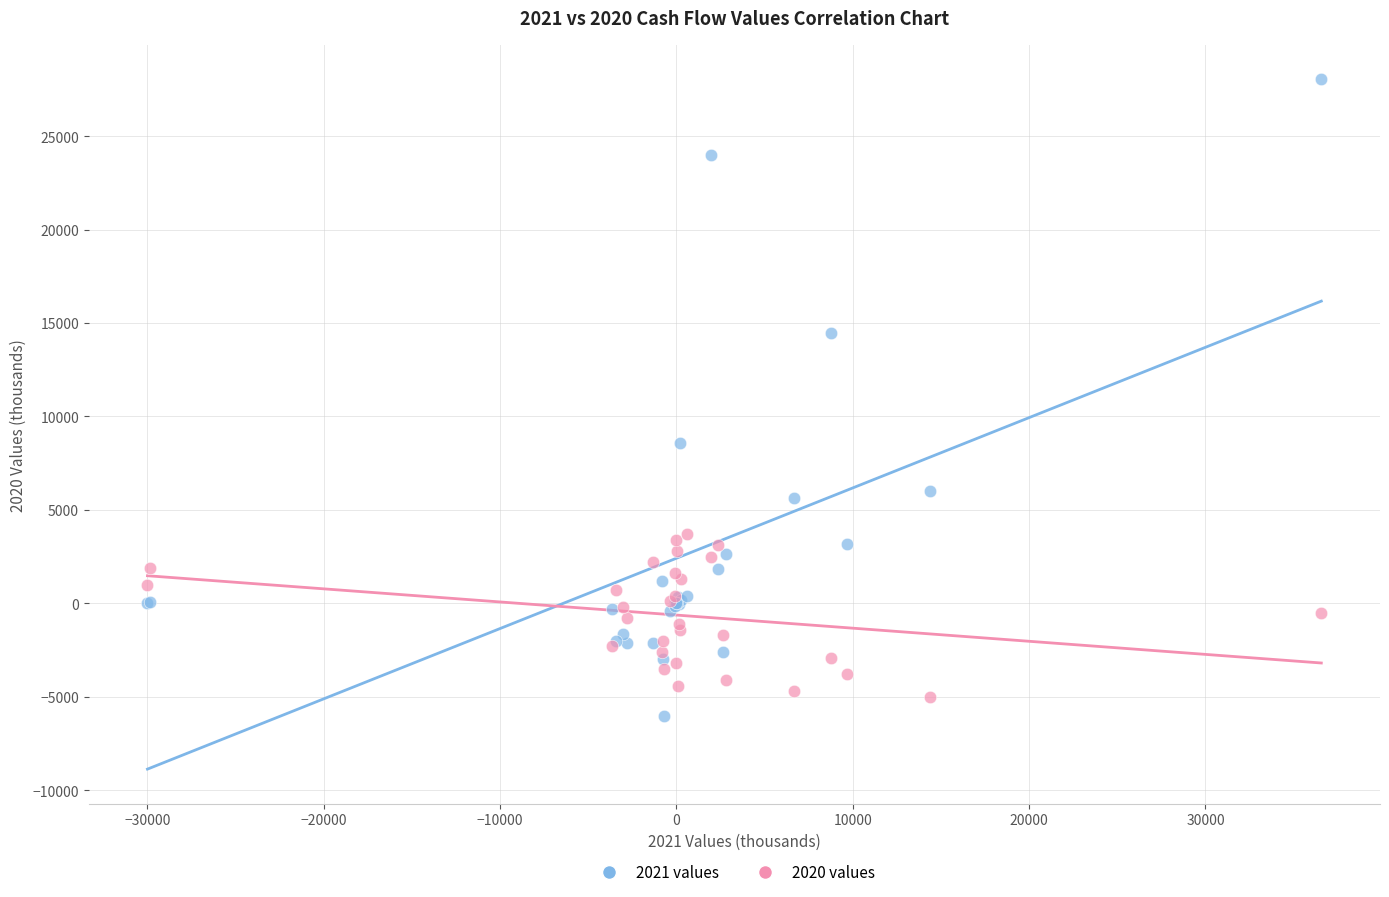

Across all series, what Y value is closest to 11017?

8580